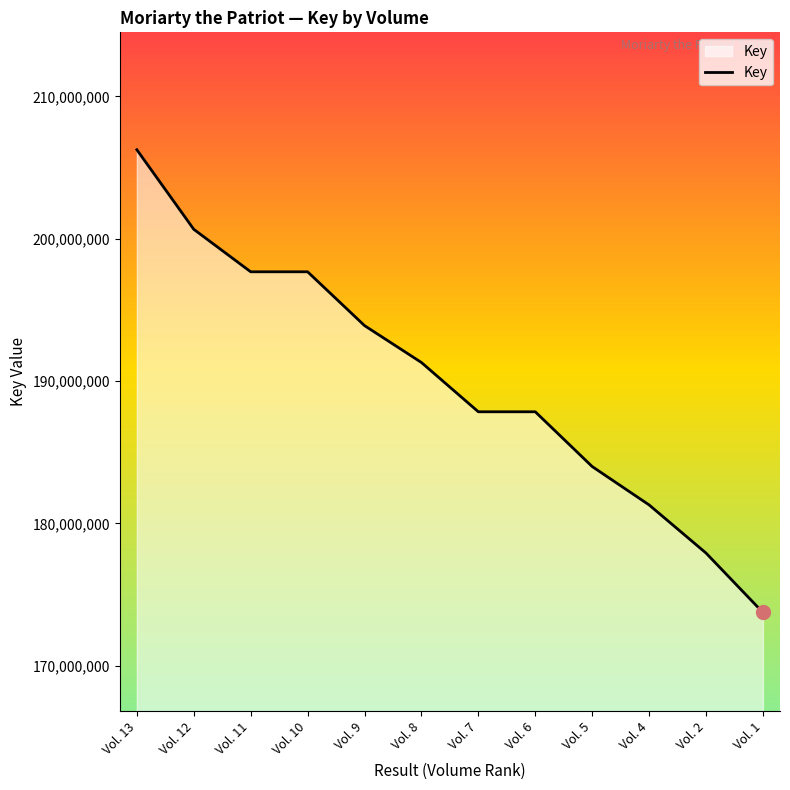

Is it true that the value at Vol. 2 is 237438150?

False